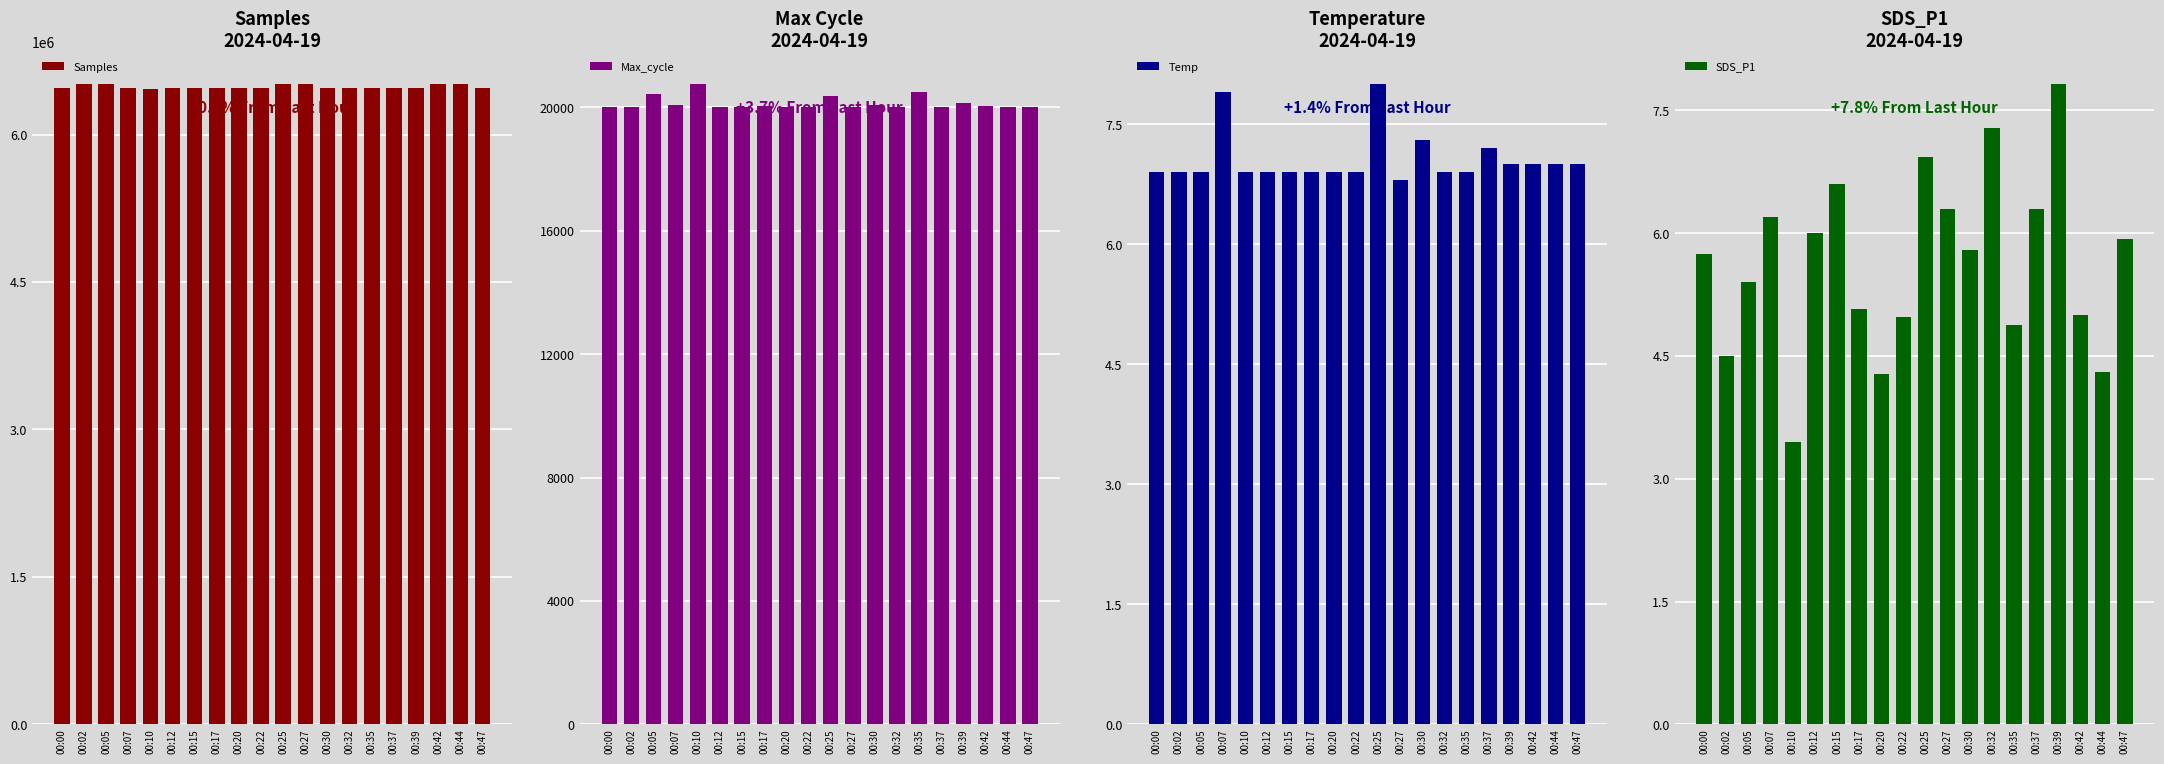

What is the approximate value of SDS_P1 at 00:17?

5.1